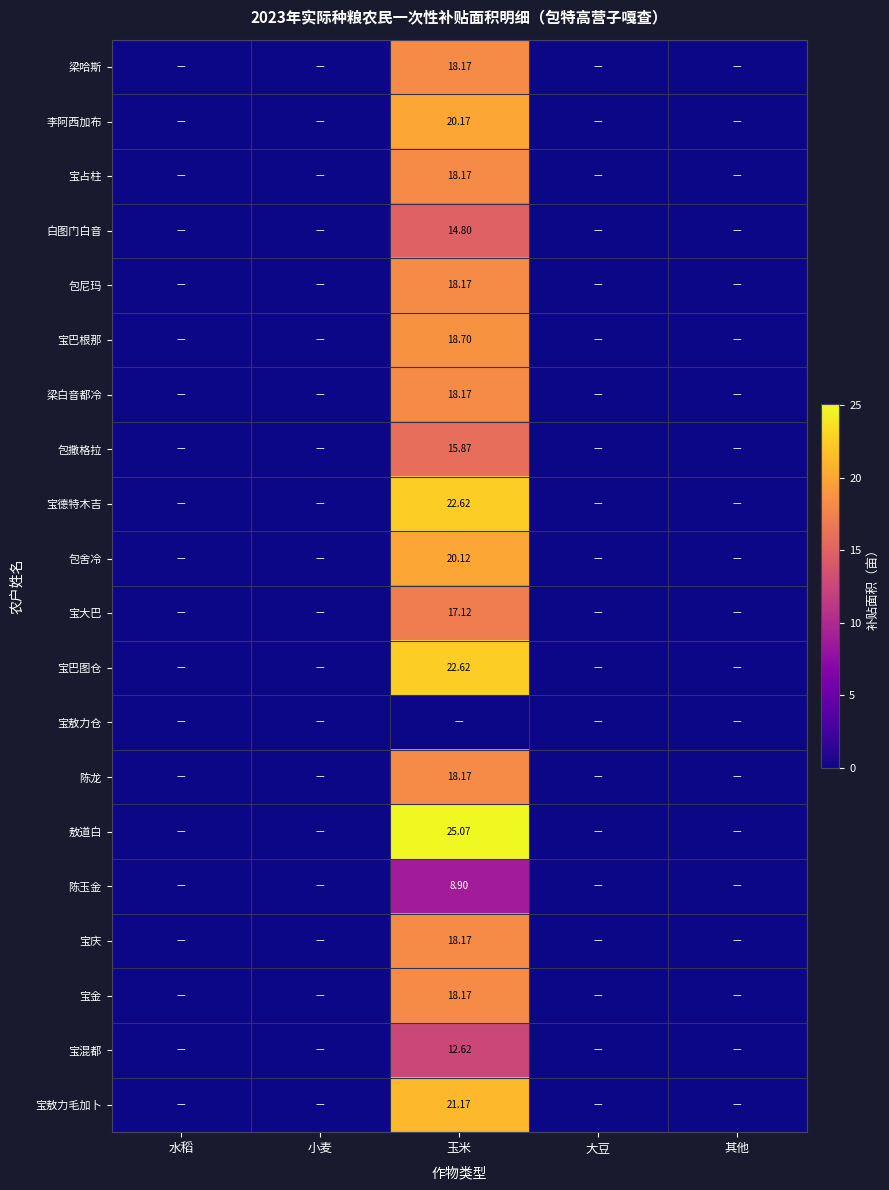

Which series has the widest spread of values?

敖道白